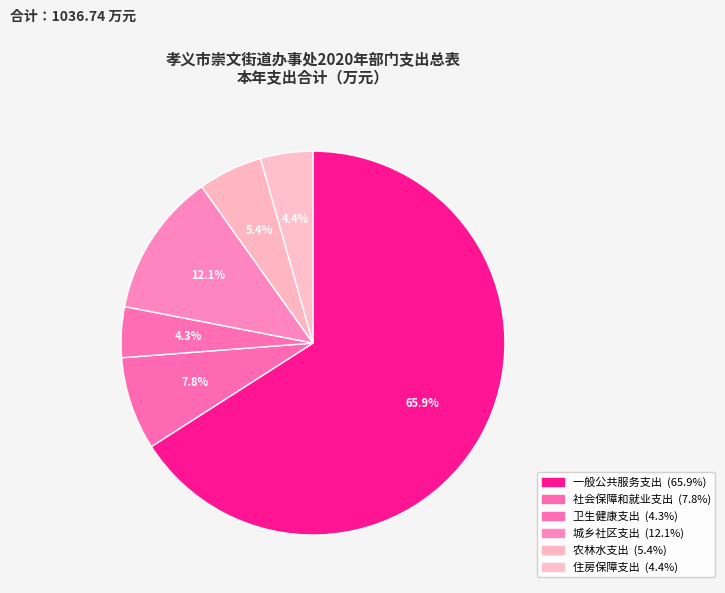

Between 卫生健康支出 and 一般公共服务支出, which is larger?

一般公共服务支出